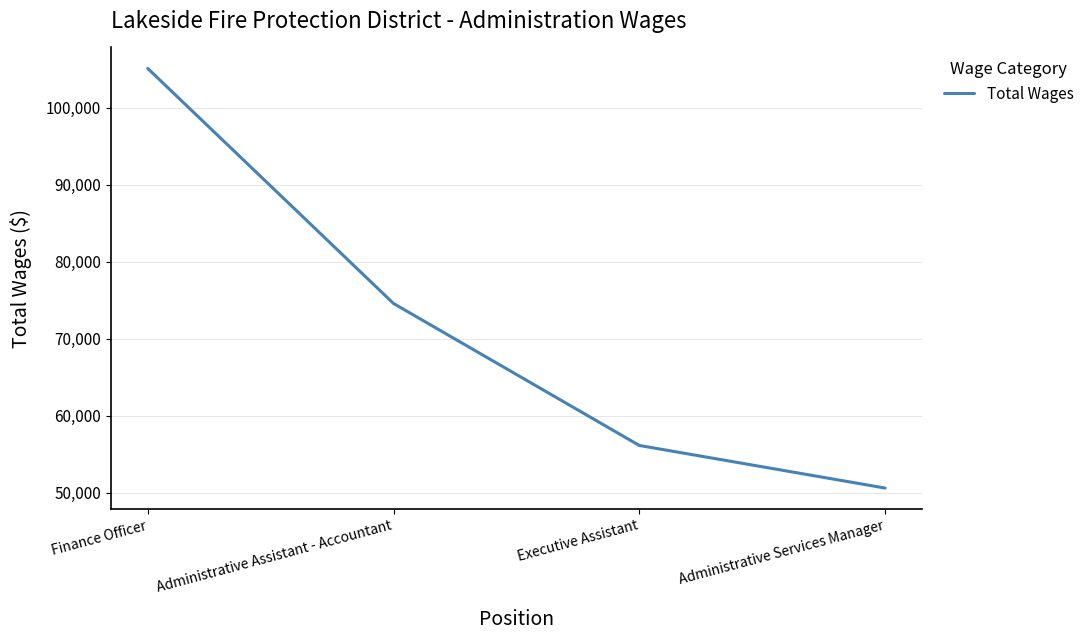

Rank the categories by value from highest to lowest.

Finance Officer, Administrative Assistant - Accountant, Executive Assistant, Administrative Services Manager